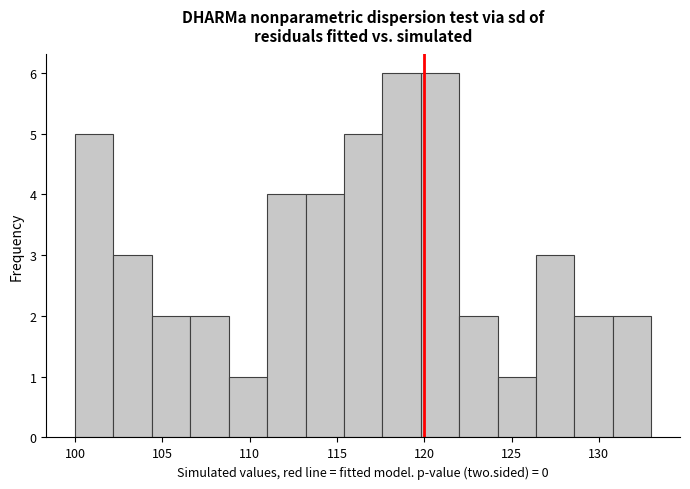

What is the height of the bar covering 119.8 to 122.0 on the x-axis? Neither the bar edges nor the heights are printed on the chart, so give them approximately, as read against the axes.

6